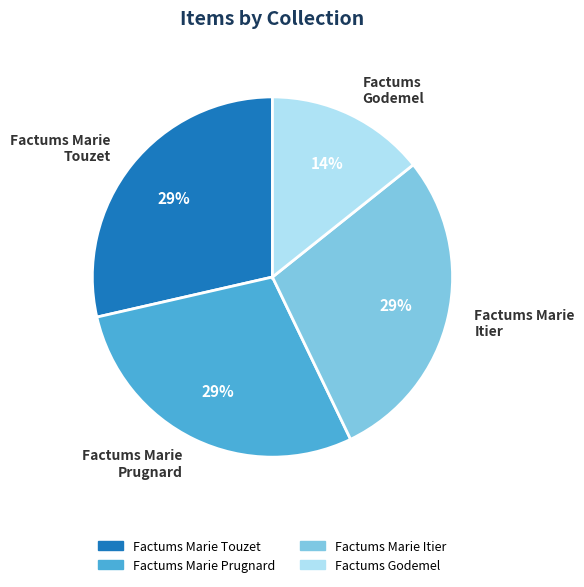

Which has a higher value, Factums Godemel or Factums Marie Touzet?

Factums Marie Touzet